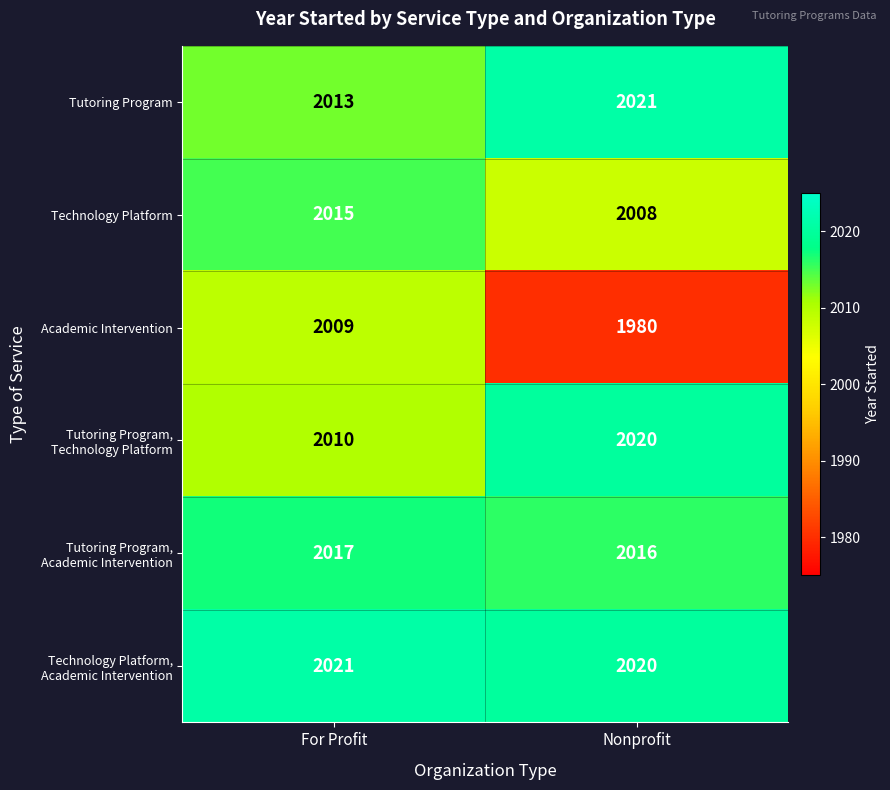

What is the sum of the Academic Intervention values at For Profit and Nonprofit?

3989